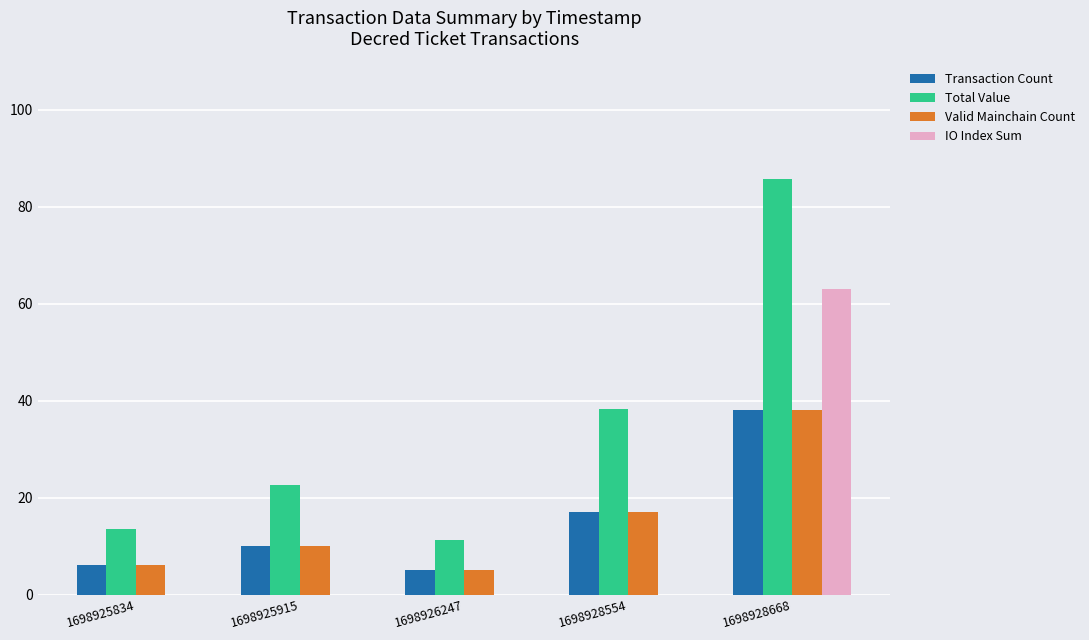

Which category has the highest value across all series?

1698928668